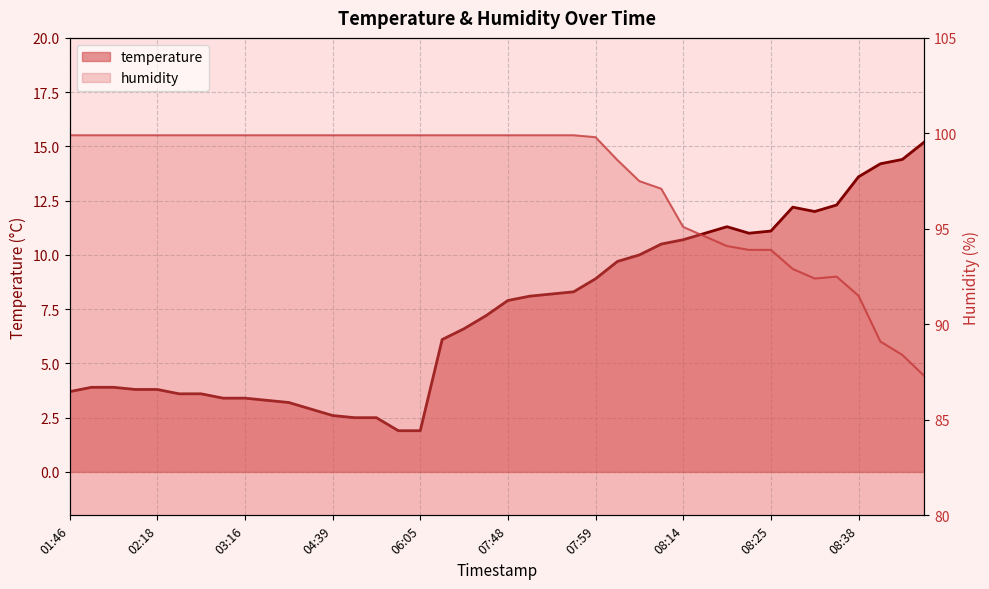

What is the difference between the second highest and second lowest values in the temperature series?

12.5